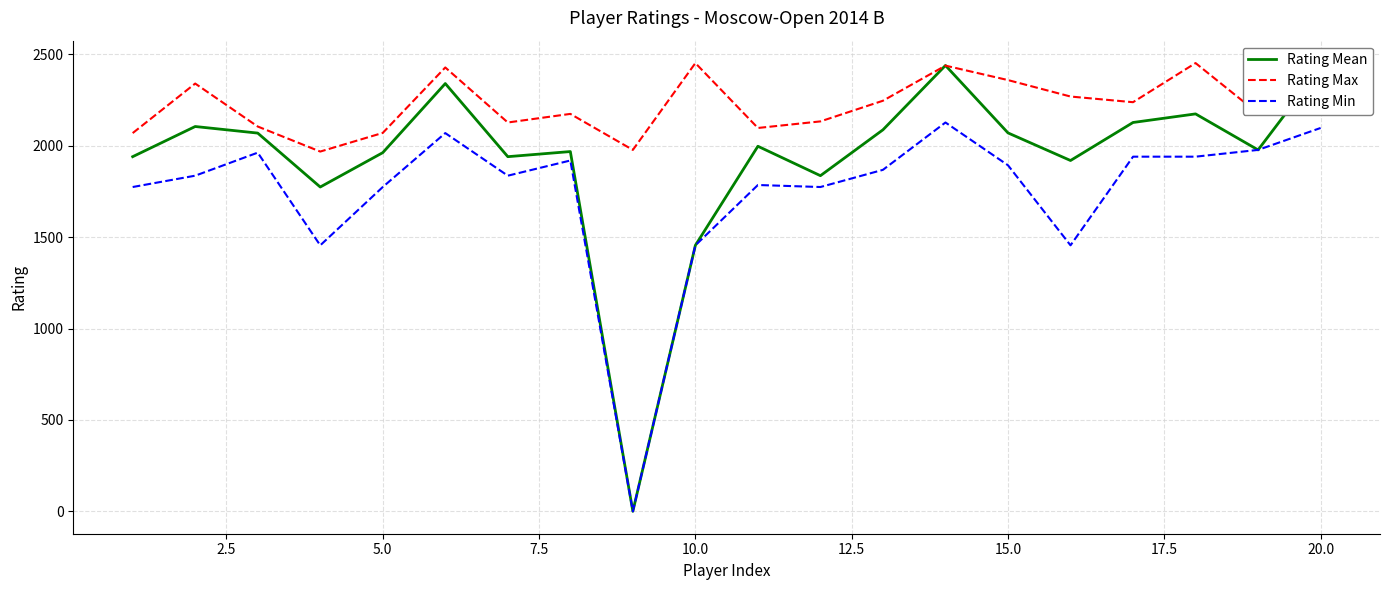

What is the difference between the maximum and second lowest values in the Rating Min series?

672